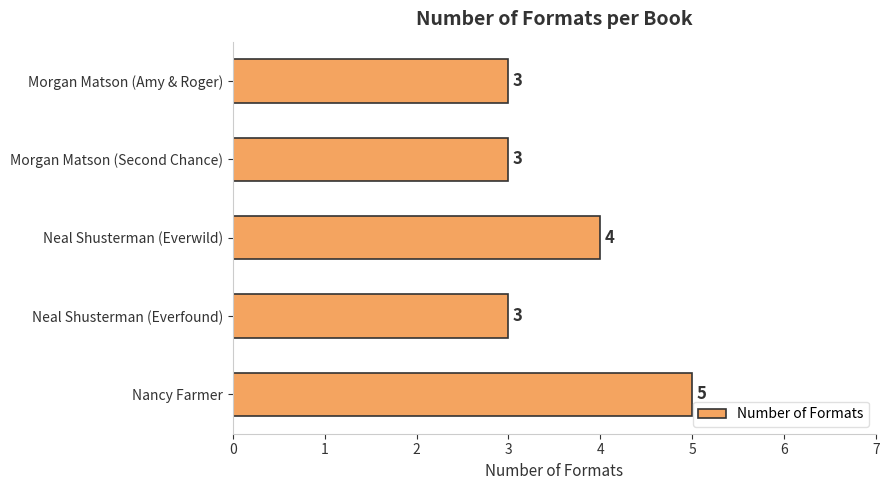

What is the sum of all values?

18